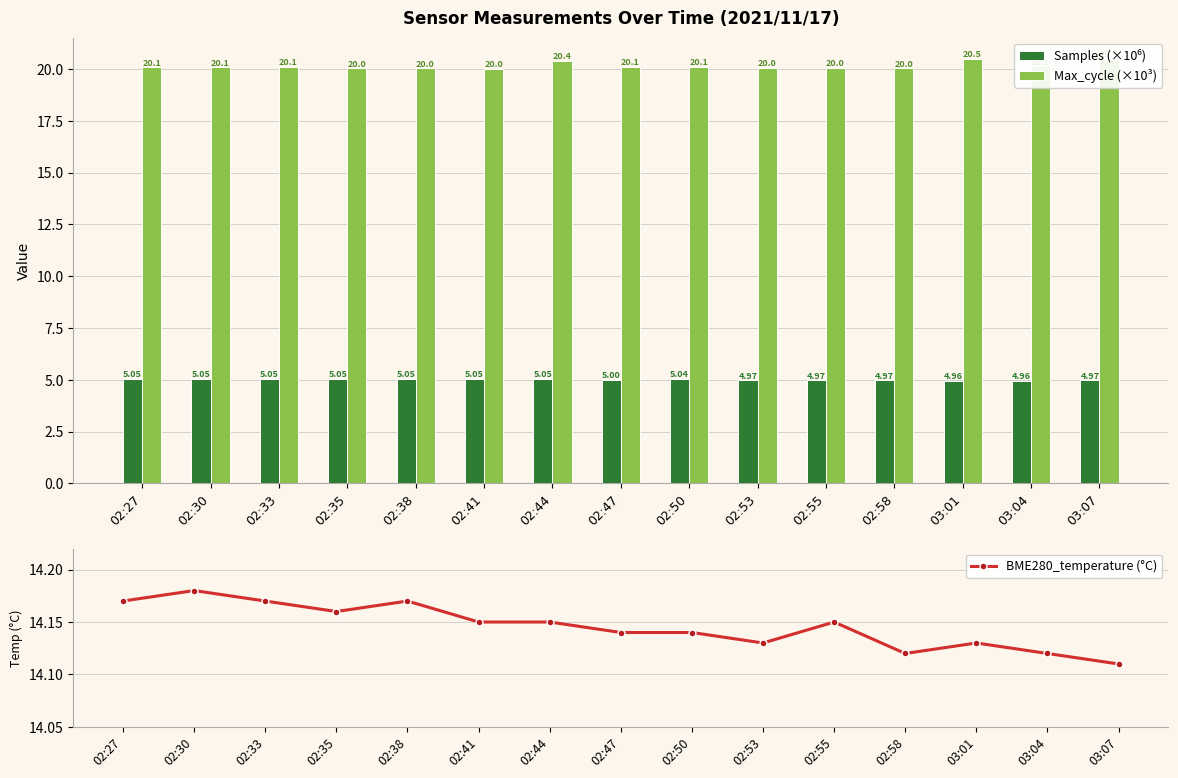

At which label is Samples (×10⁶) closest to 5?

02:47